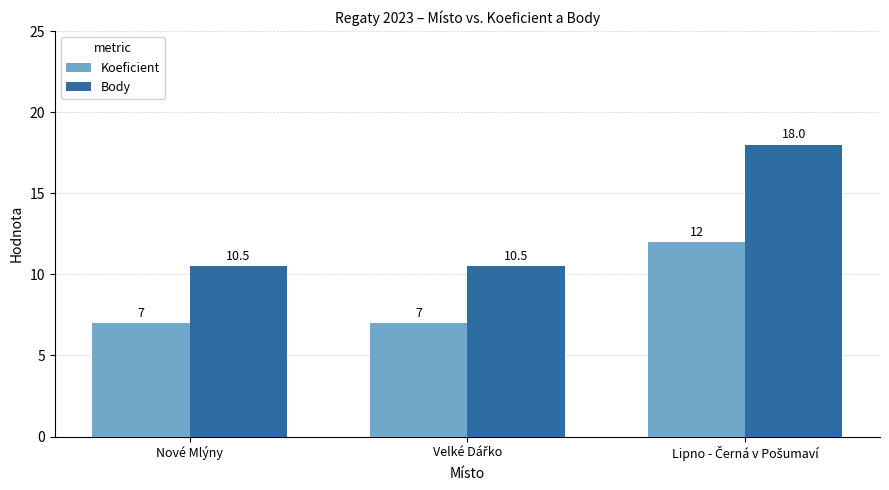

Rank the series by their average value, from highest to lowest.

Body, Koeficient